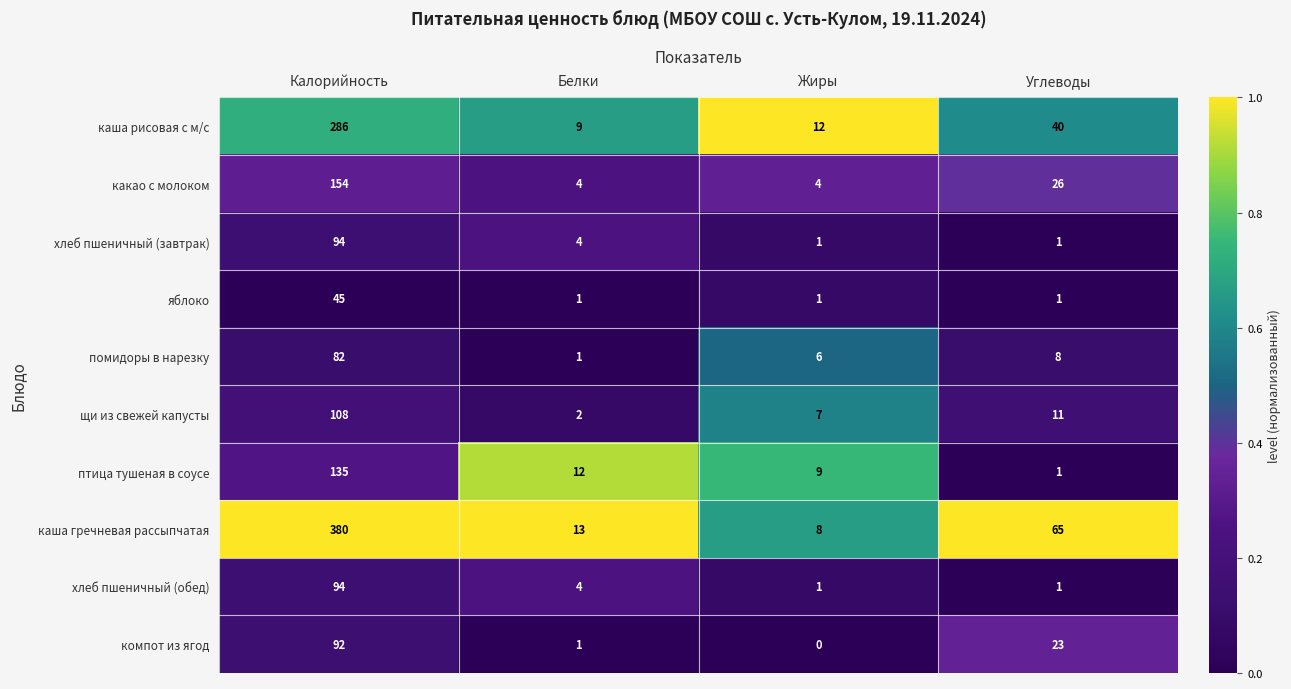

The хлеб пшеничный (завтрак) series shows 94 at Калорийность. True or false?

True